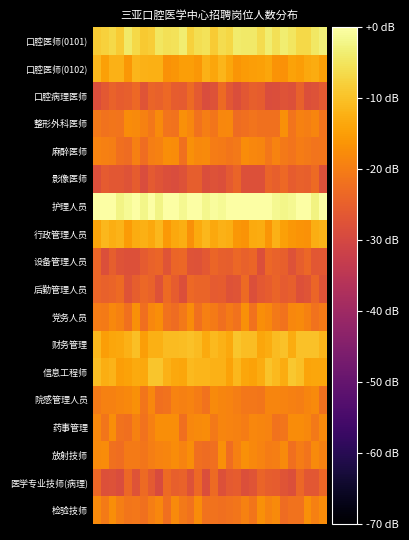

At which category is the sum across all series the highest?

5